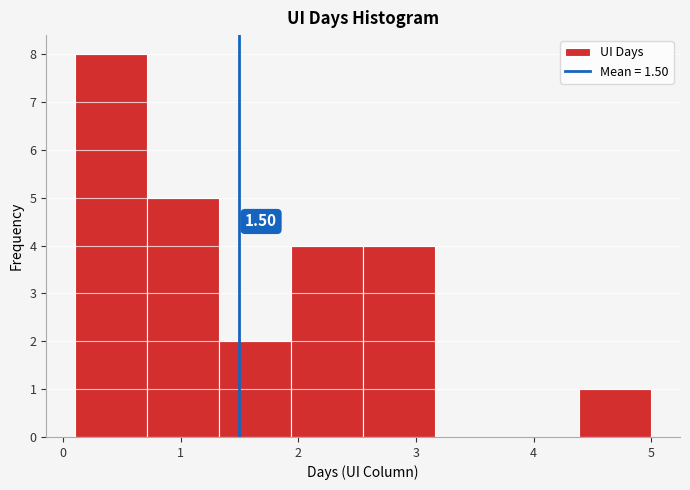

Which range on the x-axis has the tallest bar?

0.1 to 0.7